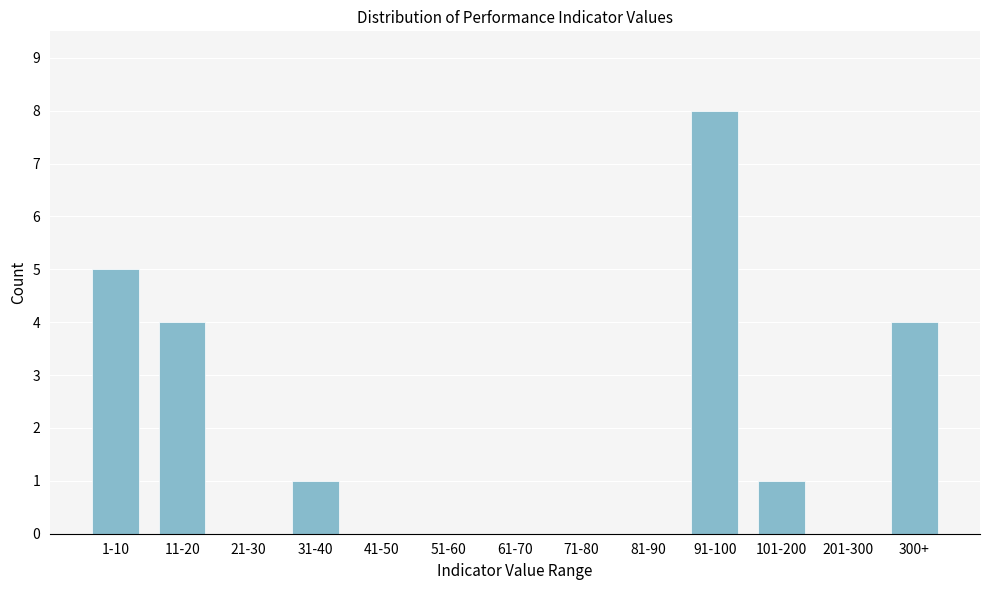

Reading right to left, list all the values displayed in this chart.

300+=4	201-300=0	101-200=1	91-100=8	81-90=0	71-80=0	61-70=0	51-60=0	41-50=0	31-40=1	21-30=0	11-20=4	1-10=5